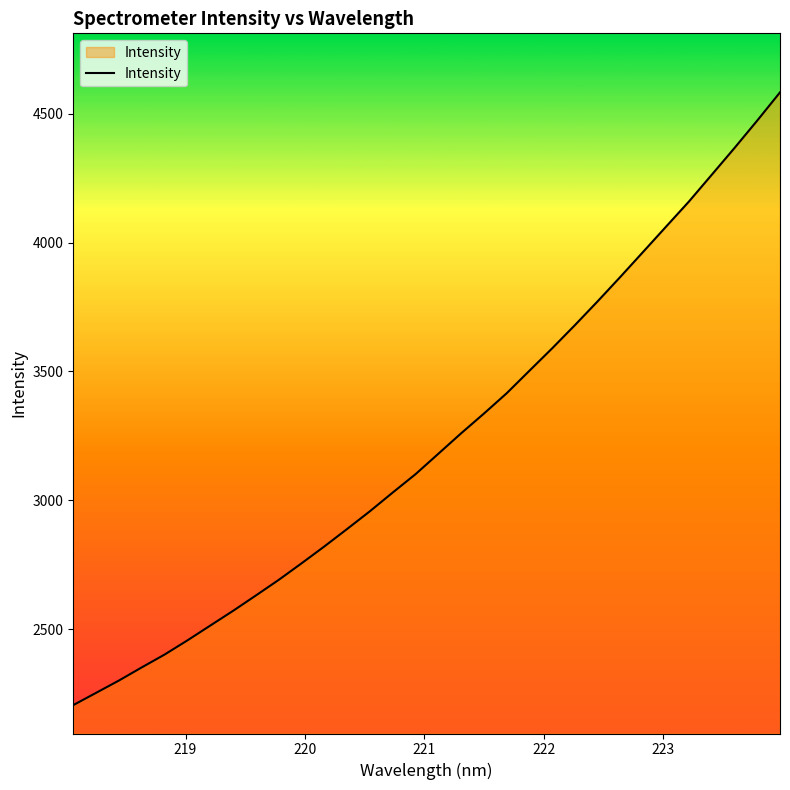

What is the maximum value shown in the chart?

4583.2